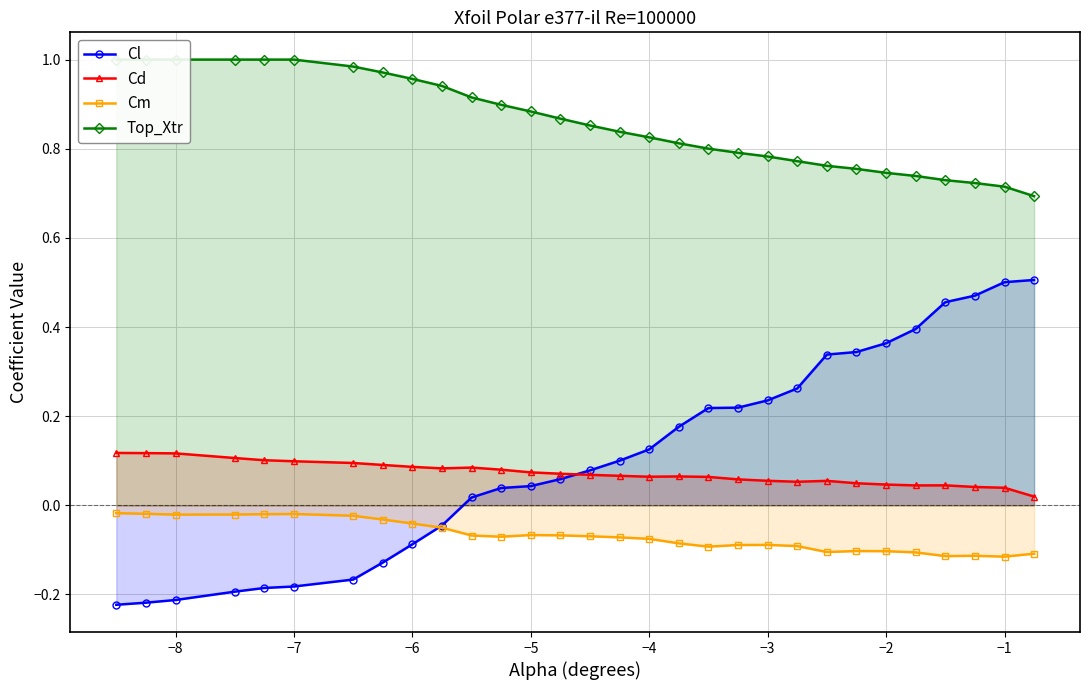

How many Cd values are between 0 and 1?

30